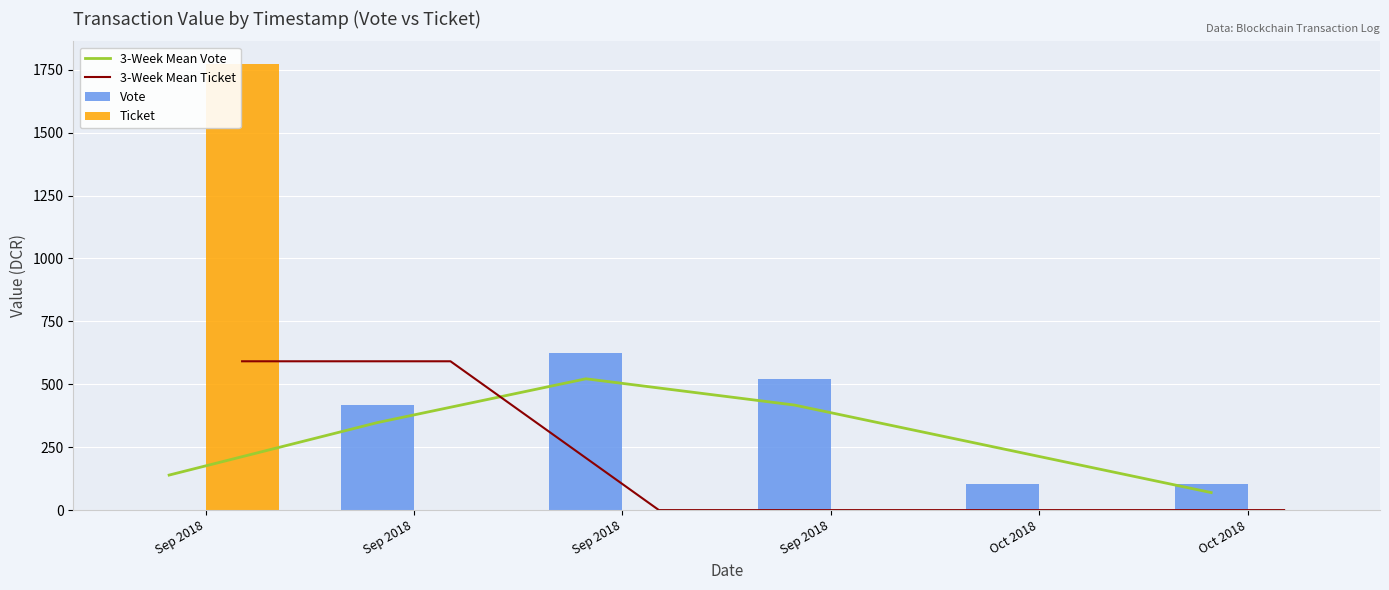

Rank the series by their maximum value, from lowest to highest.

3-Week Mean Vote, 3-Week Mean Ticket, Vote, Ticket